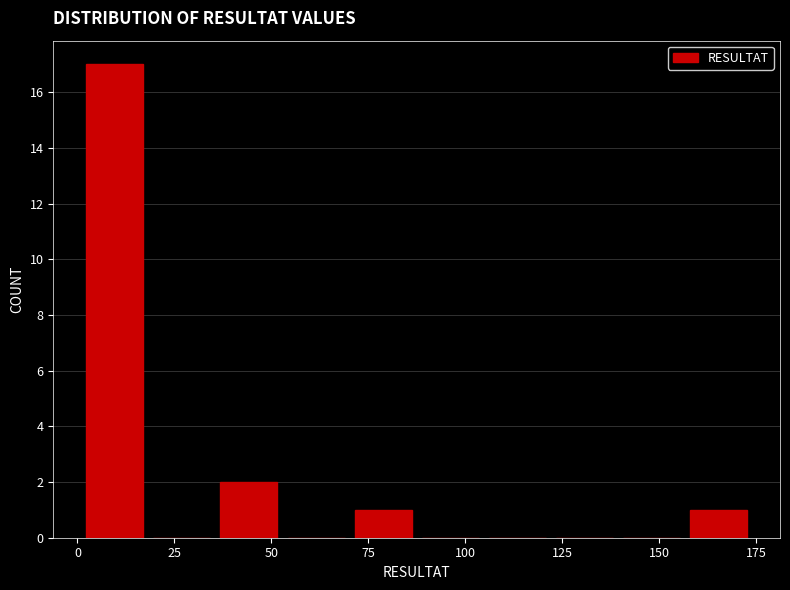

Read against the x-axis, roughly where is the centre of the tallest bar?

10